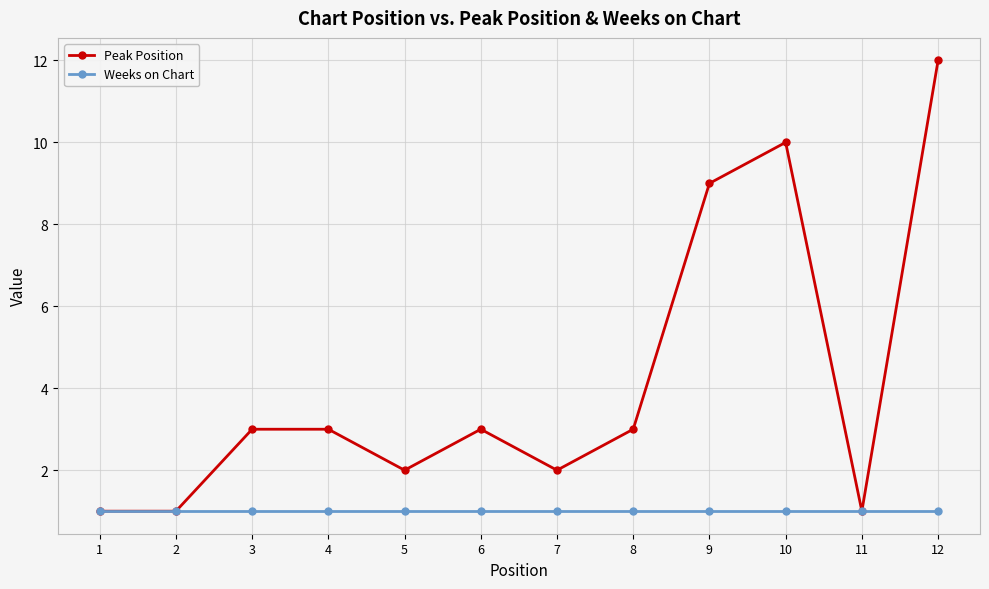

At which category does the chart reach its peak across all series?

12